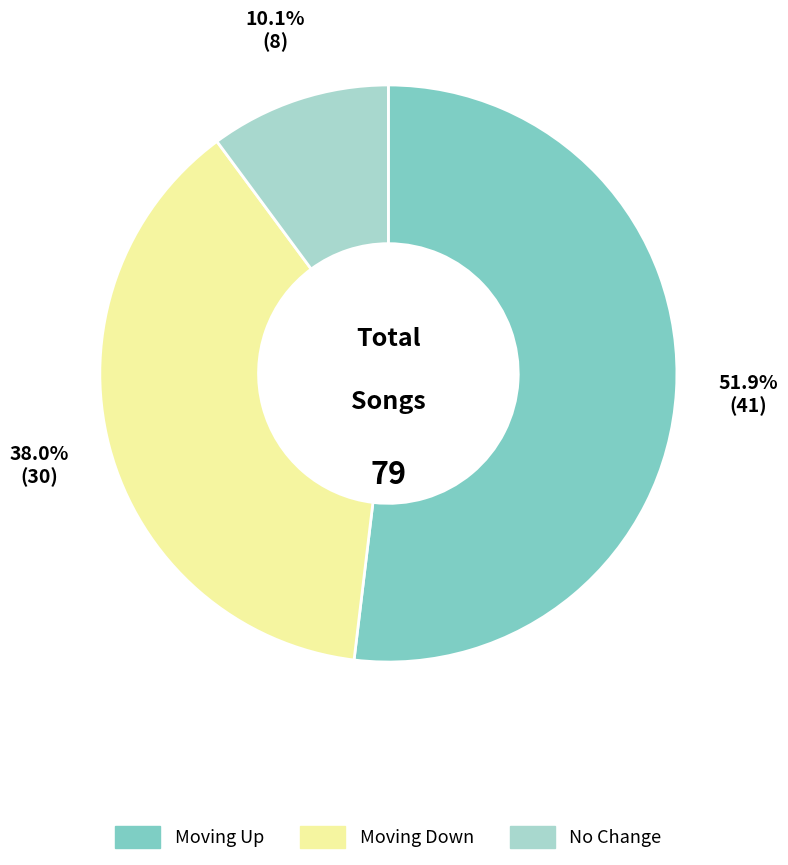

Does any single category account for the majority?

Yes